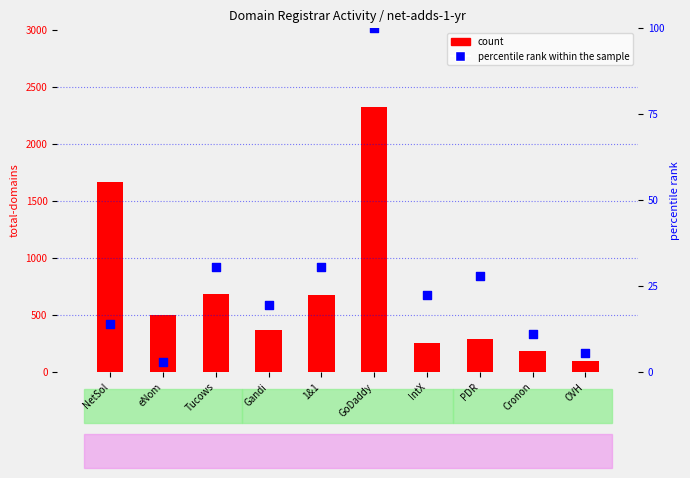

At which category is the sum across all series the highest?

GoDaddy